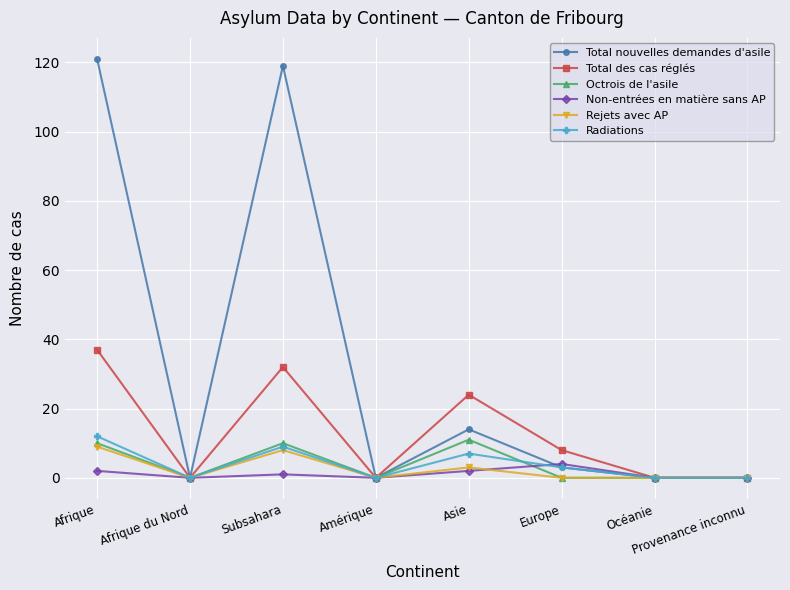

Reading right to left, extract all data points from this chart.

Total nouvelles demandes d'asile: Provenance inconnu=0	Océanie=0	Europe=3	Asie=14	Amérique=0	Subsahara=119	Afrique du Nord=0	Afrique=121
Total des cas réglés: Provenance inconnu=0	Océanie=0	Europe=8	Asie=24	Amérique=0	Subsahara=32	Afrique du Nord=0	Afrique=37
Octrois de l'asile: Provenance inconnu=0	Océanie=0	Europe=0	Asie=11	Amérique=0	Subsahara=10	Afrique du Nord=0	Afrique=10
Non-entrées en matière sans AP: Provenance inconnu=0	Océanie=0	Europe=4	Asie=2	Amérique=0	Subsahara=1	Afrique du Nord=0	Afrique=2
Rejets avec AP: Provenance inconnu=0	Océanie=0	Europe=0	Asie=3	Amérique=0	Subsahara=8	Afrique du Nord=0	Afrique=9
Radiations: Provenance inconnu=0	Océanie=0	Europe=3	Asie=7	Amérique=0	Subsahara=9	Afrique du Nord=0	Afrique=12